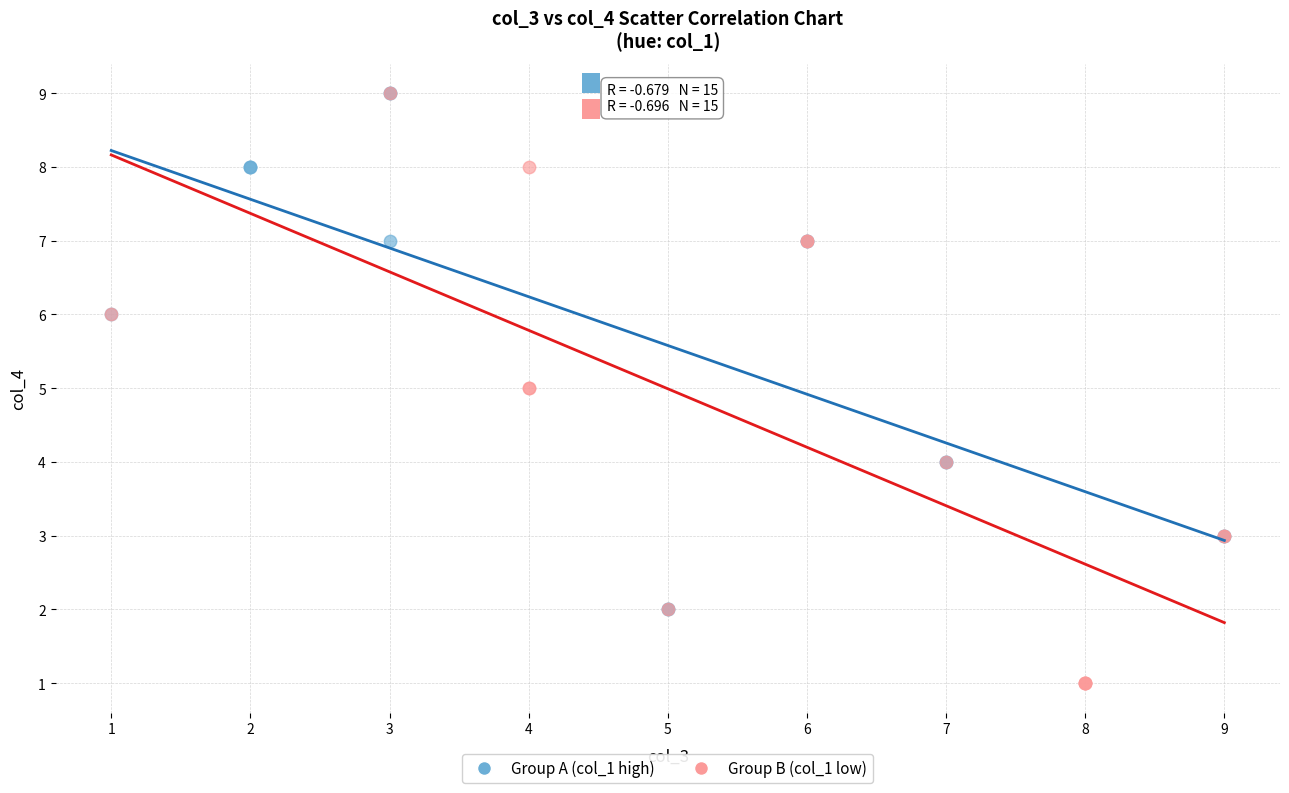

What are all the series names shown in the legend?

Group A (col_1 high), Group B (col_1 low)